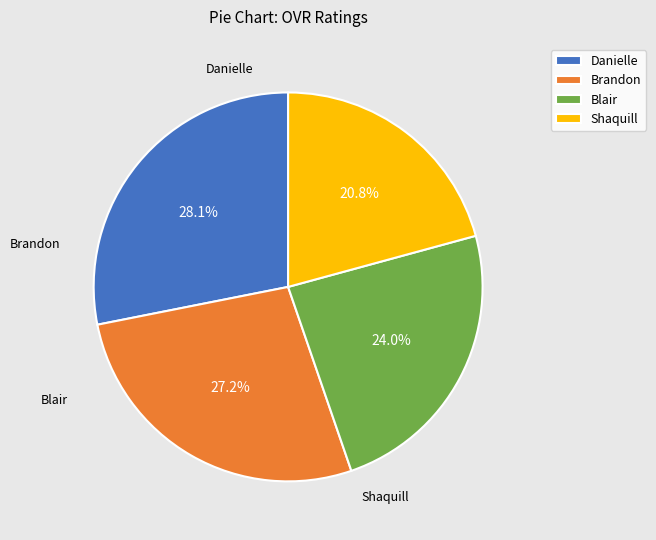

Which category has the biggest portion of the pie?

Danielle